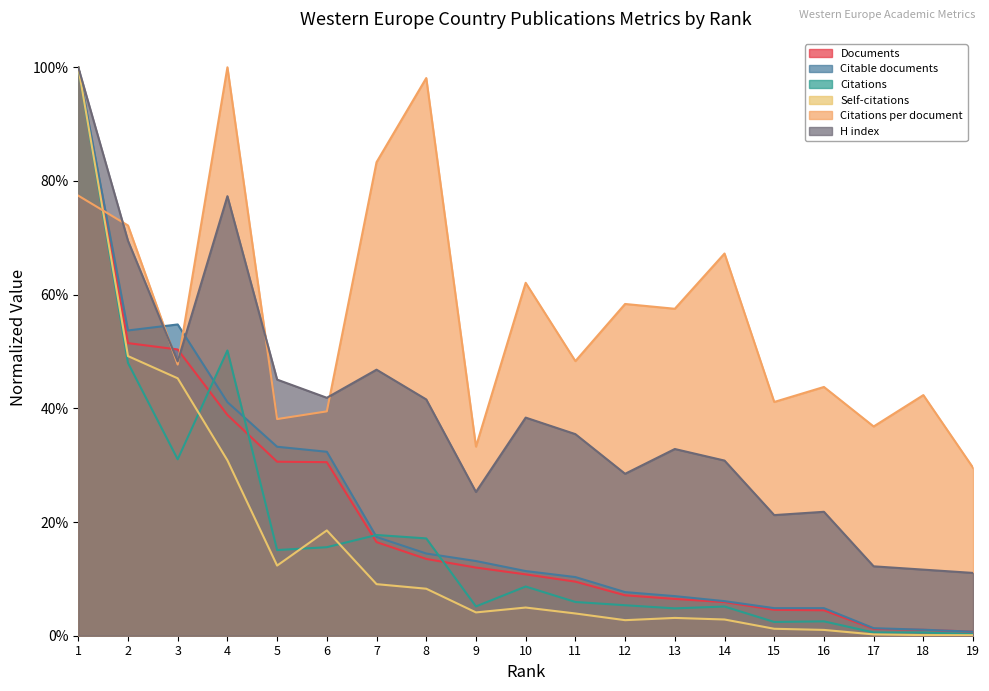

What value does the Citations per document series have at 15?

0.4